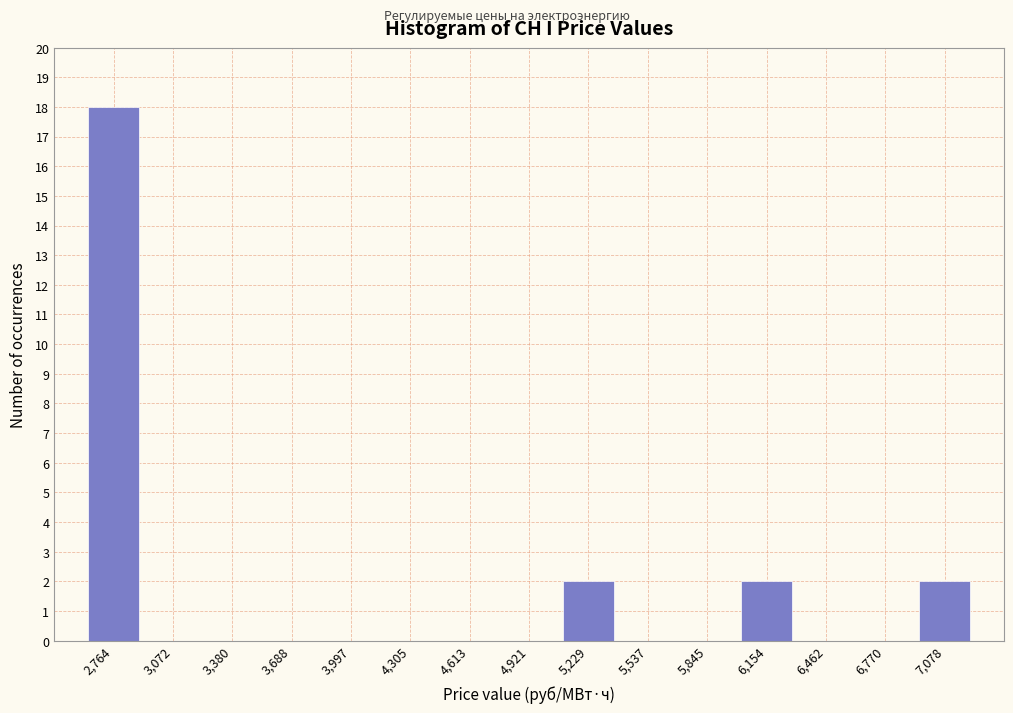

Is it true that the value at 5,845 is 0?

True